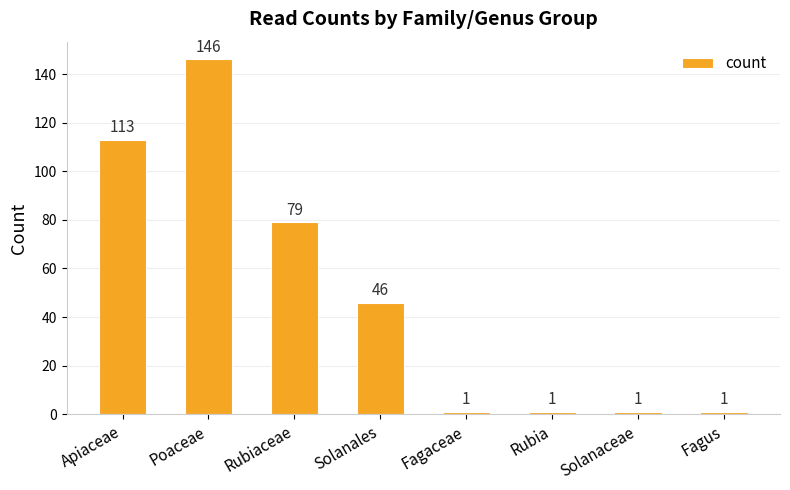

Which has a higher value, Poaceae or Solanaceae?

Poaceae